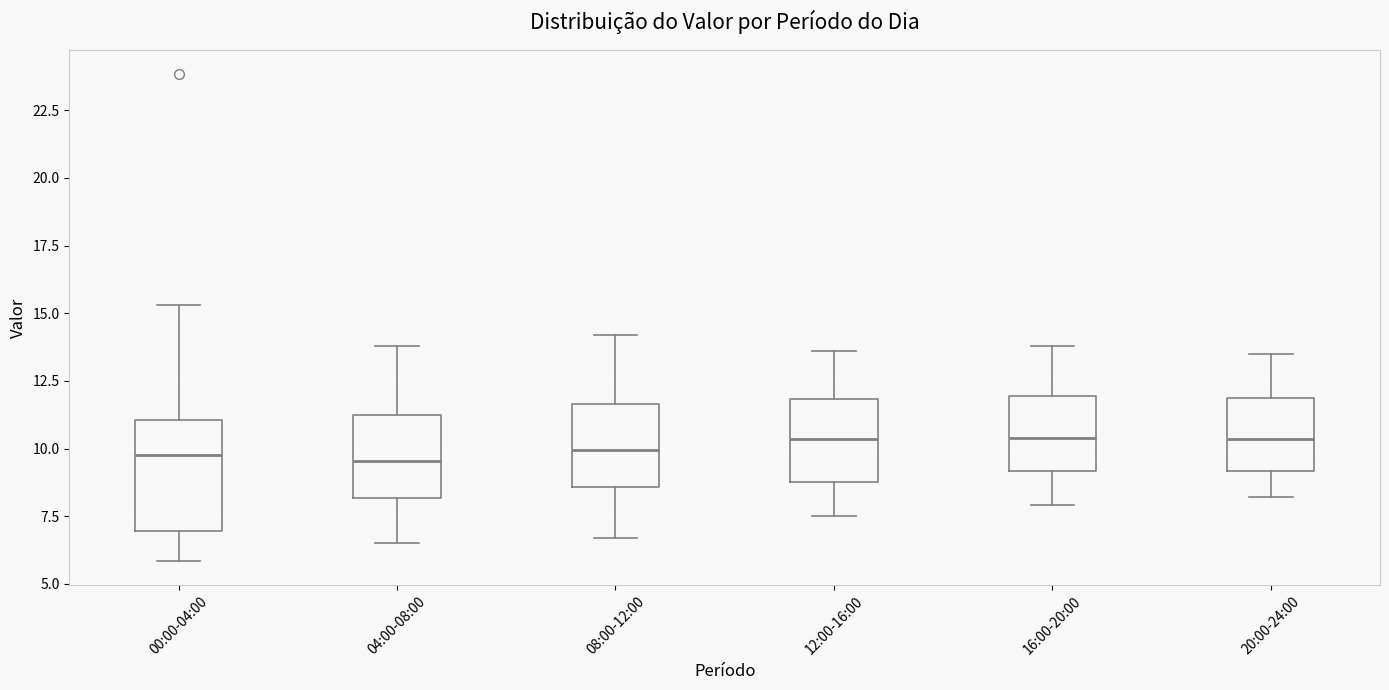

Reading left to right, read every box against the y-axis: the position of its median line, the range the box covers, and the ends of its whiskers. The values are not printed on the chart, so give them approximately, as read against the axis.

00:00-04:00: median 10.0, box 7.0 to 11.0, whiskers 6.0 to 15.5
04:00-08:00: median 9.5, box 8.0 to 11.0, whiskers 6.5 to 14.0
08:00-12:00: median 10.0, box 8.5 to 11.5, whiskers 6.5 to 14.0
12:00-16:00: median 10.5, box 9.0 to 12.0, whiskers 7.5 to 13.5
16:00-20:00: median 10.5, box 9.0 to 12.0, whiskers 8.0 to 14.0
20:00-24:00: median 10.5, box 9.0 to 12.0, whiskers 8.0 to 13.5